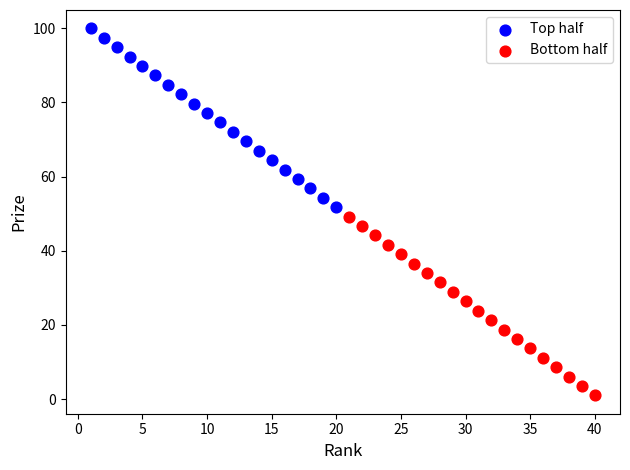

Which series has the largest Y range (max minus min)?

Top half